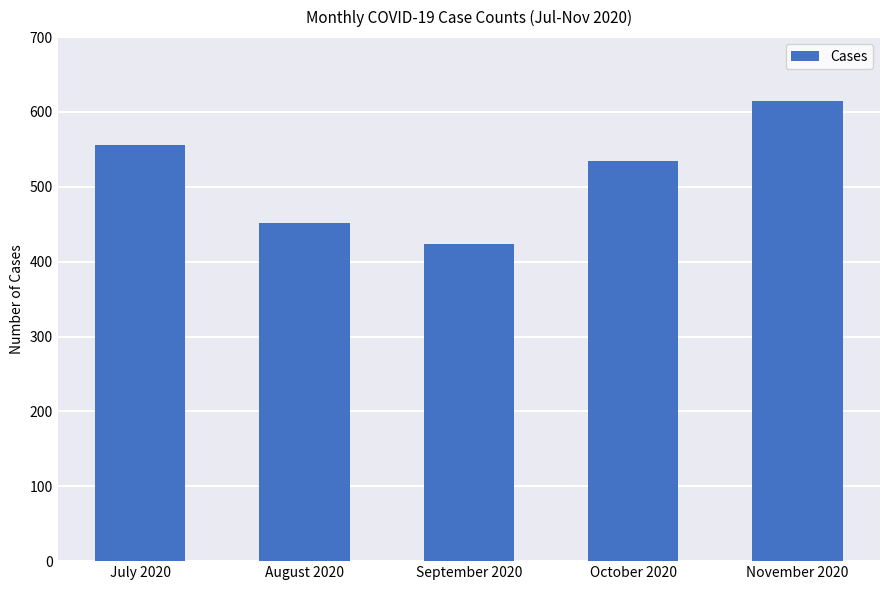

What is the label of the 3rd bar from the right?

September 2020